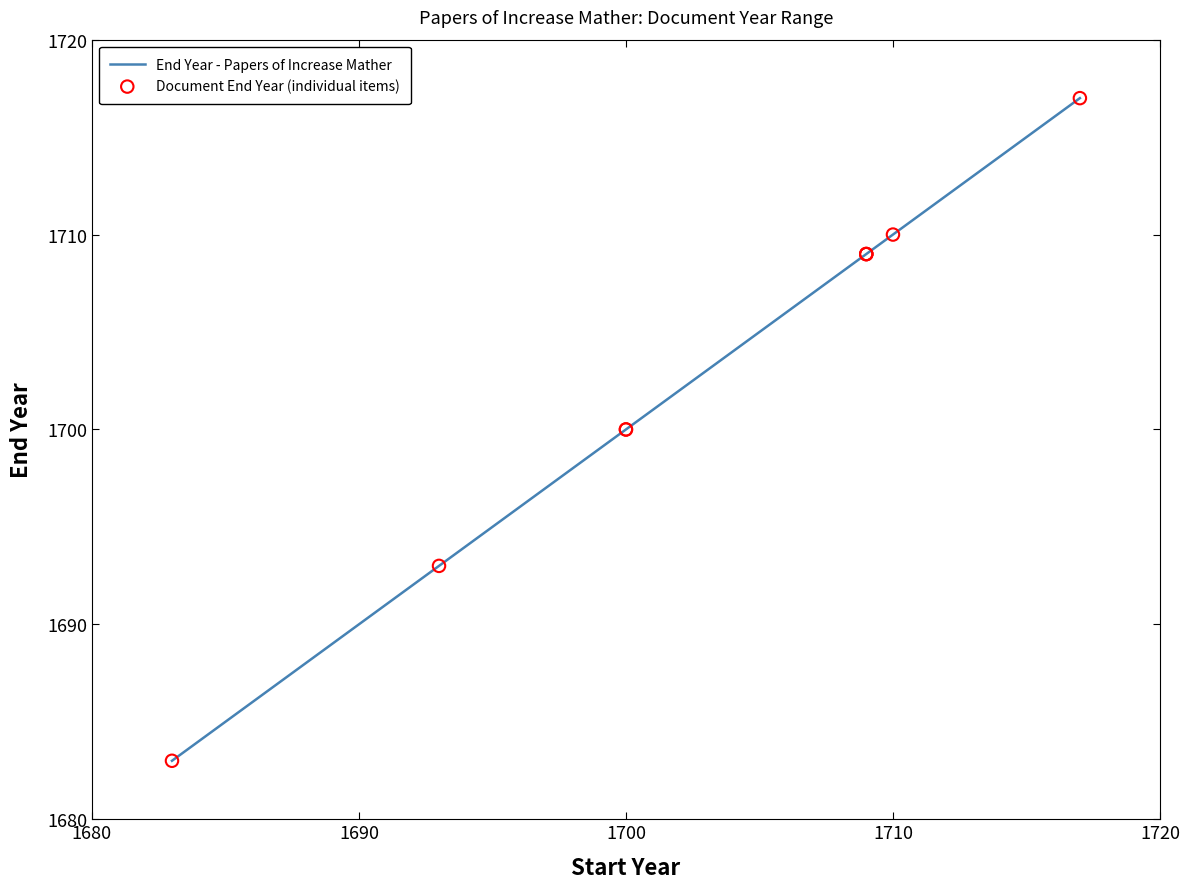

Which series contains the highest Y value?

End Year - Papers of Increase Mather